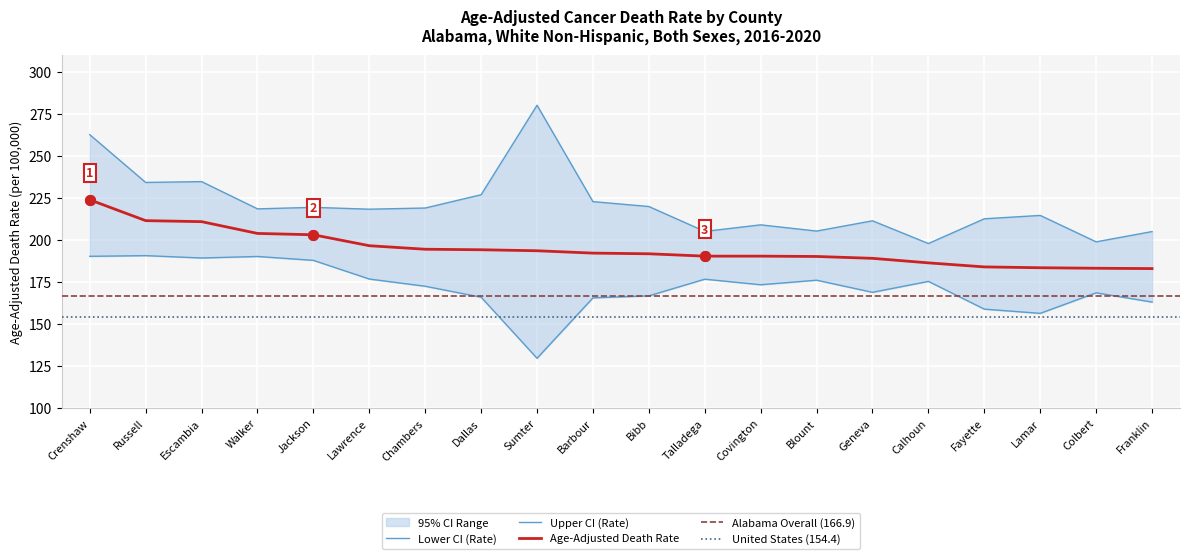

What position from the right is Dallas?

13